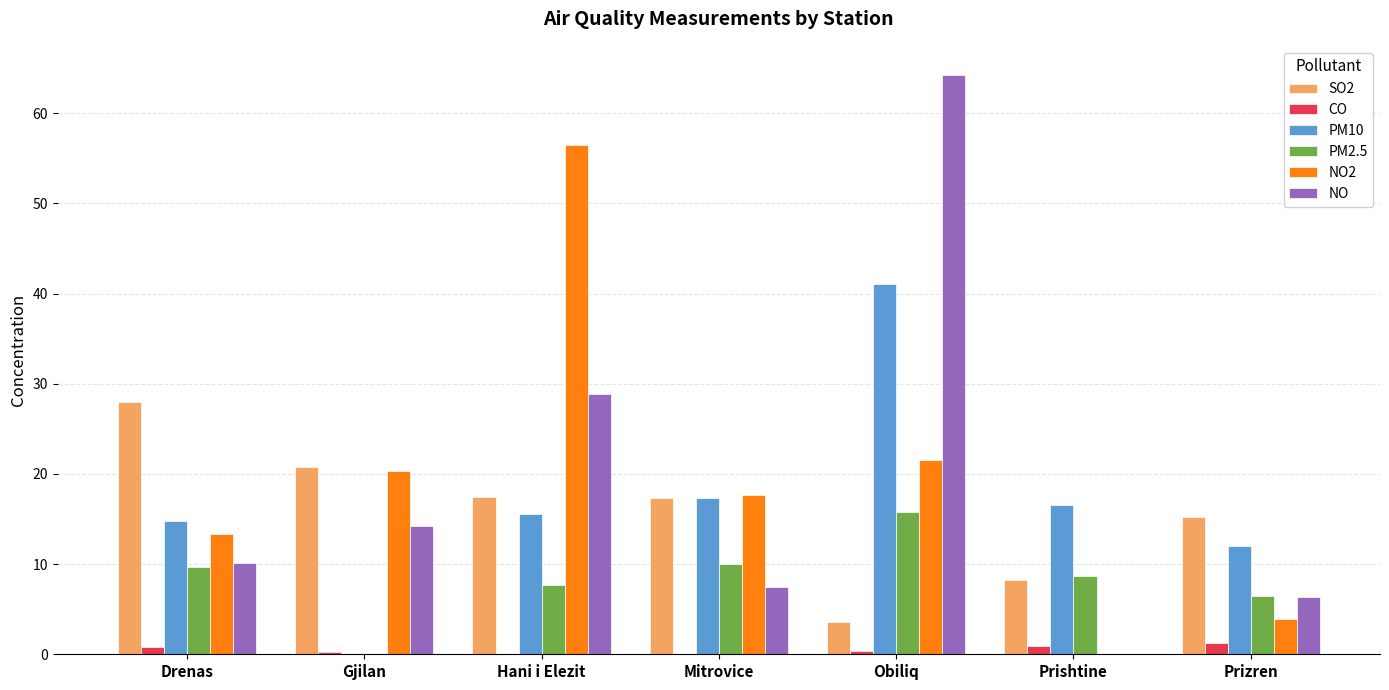

What is the sum of all NO values?

131.4